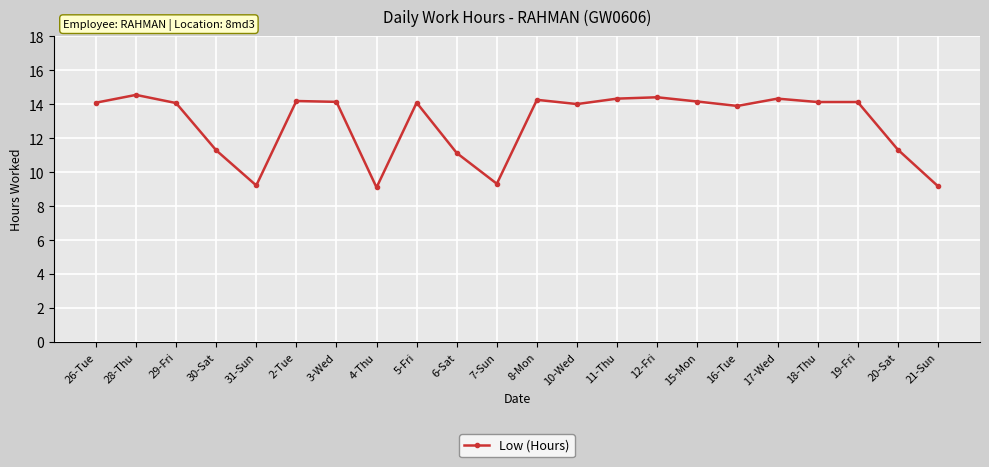

What position from the right is 15-Mon?

7